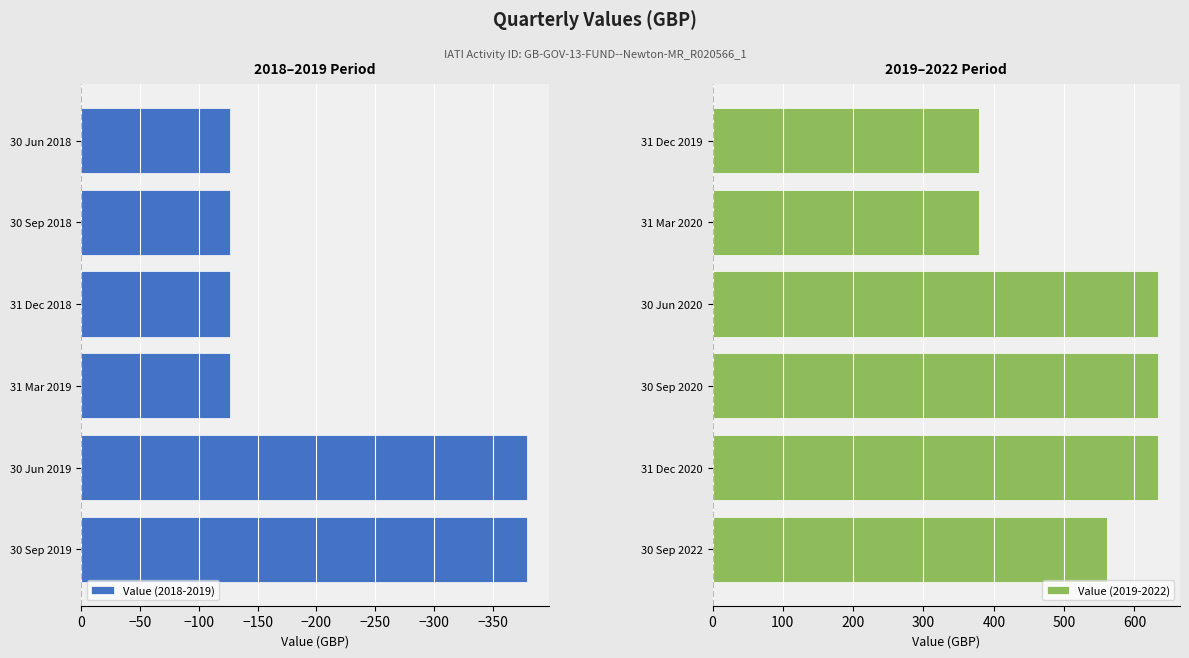

Rank the series by their average value, from highest to lowest.

Value (2019-2022), Value (2018-2019)